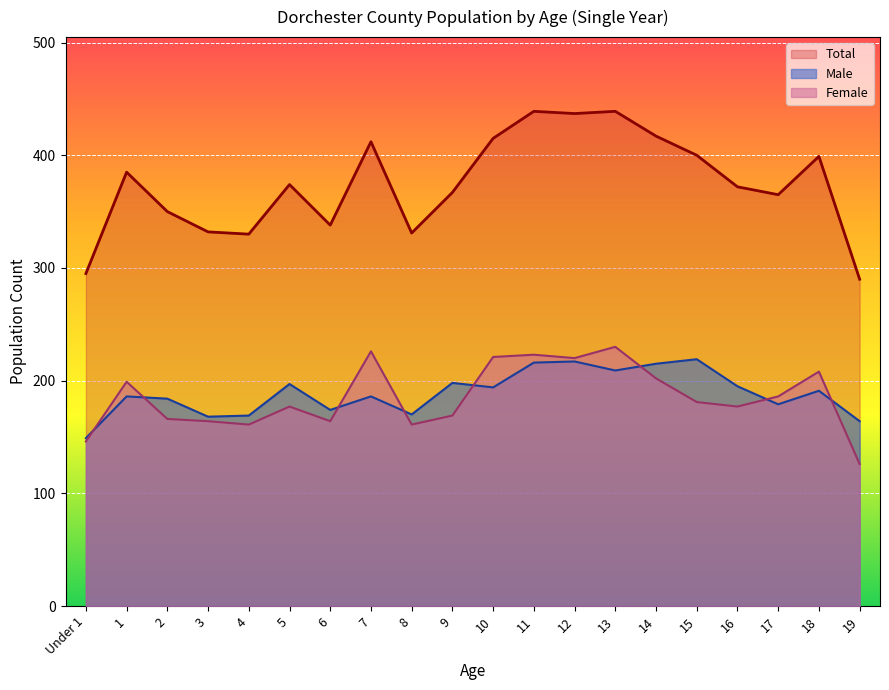

What is the label of the 9th point from the right?

11